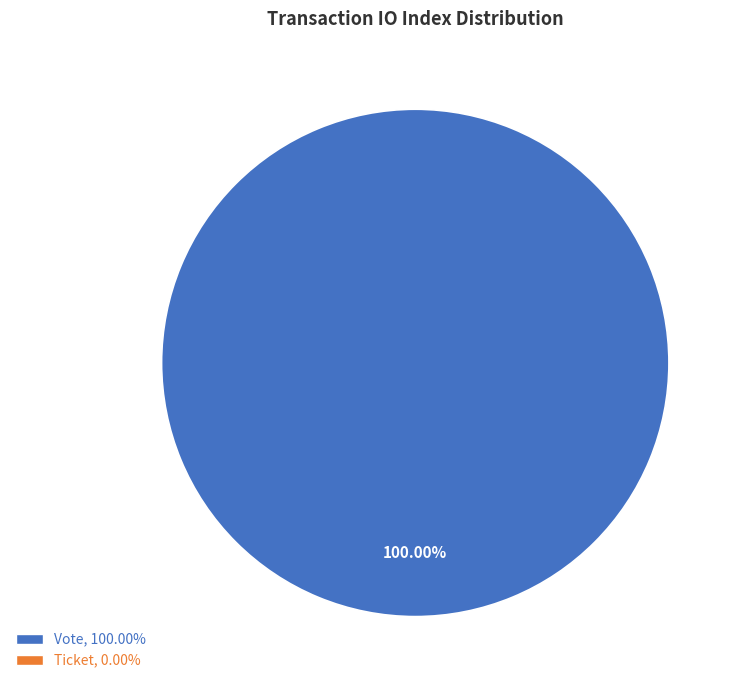

Is there any slice that represents more than half of the pie?

Yes